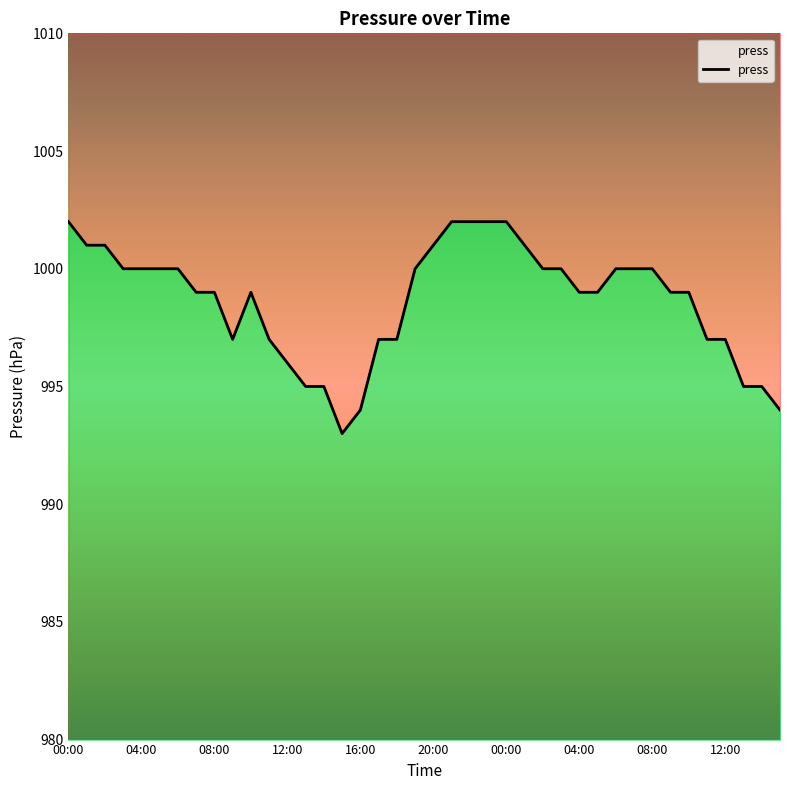

What is the value of the 13th point from the left?

996